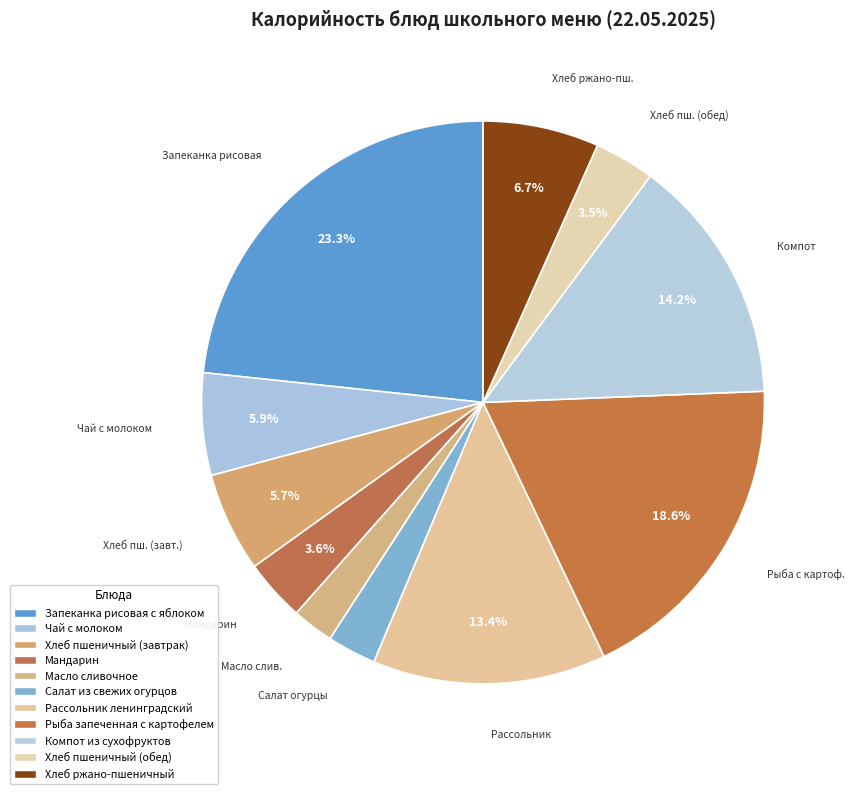

Is it true that Чай с молоком is 6% of the pie?

True